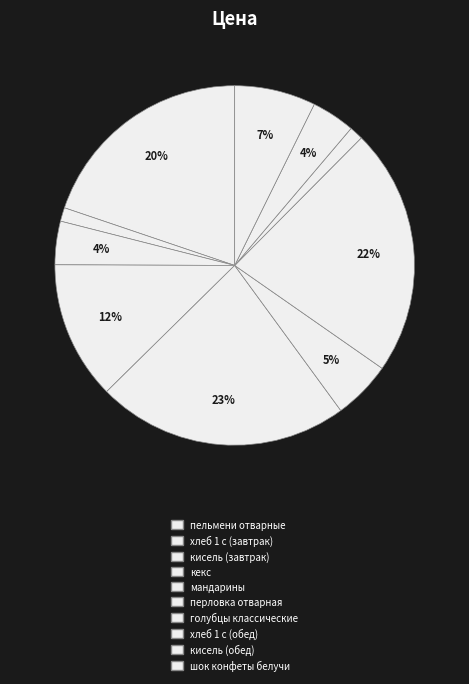

Is there a majority slice in this chart?

No